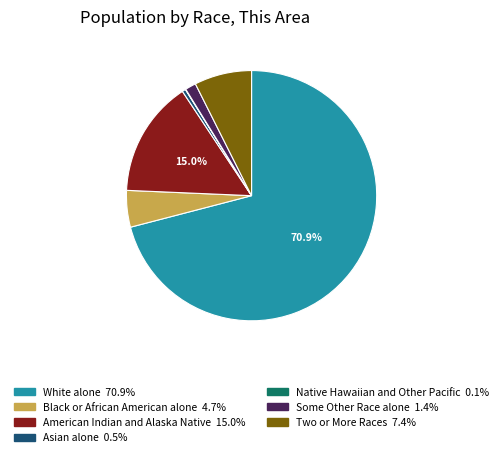

Which slice is the largest?

White alone